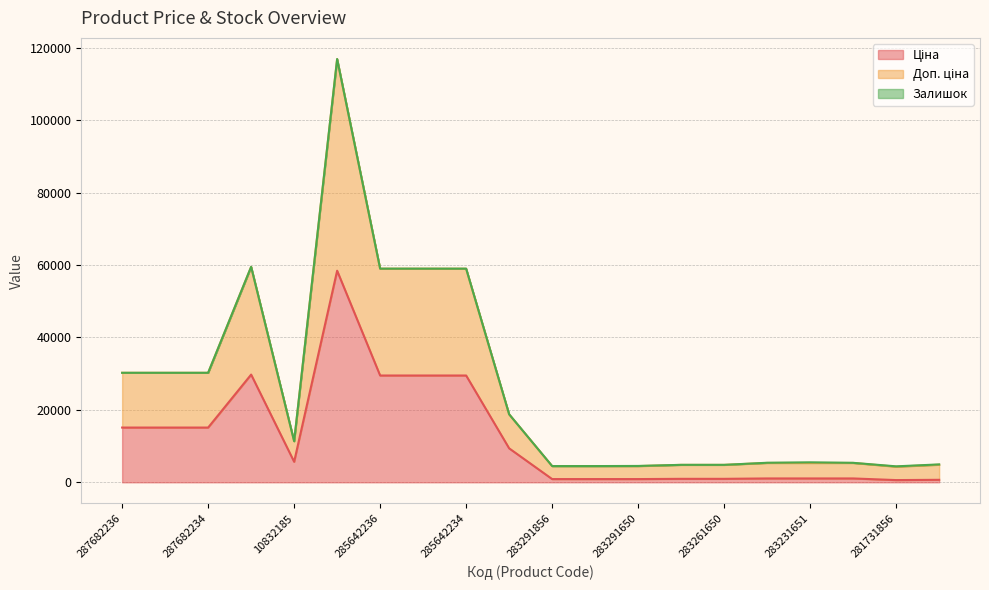

What is the minimum value for Ціна?

617.0